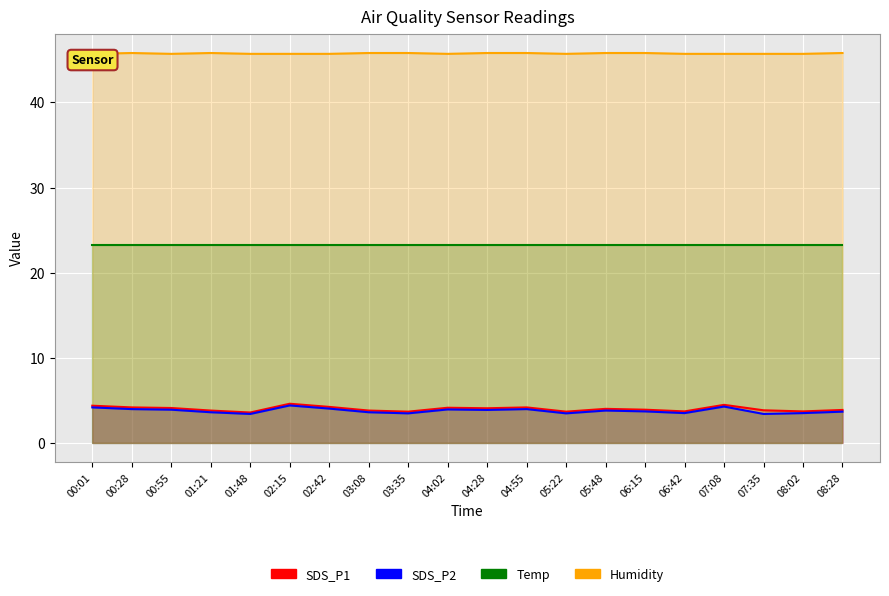

Reading left to right, what are all the values shown in this chart?

SDS_P1: 00:01=4.4	00:28=4.2	00:55=4.1	01:21=3.8	01:48=3.6	02:15=4.6	02:42=4.2	03:08=3.8	03:35=3.7	04:02=4.1	04:28=4.1	04:55=4.2	05:22=3.7	05:48=4.0	06:15=3.9	06:42=3.7	07:08=4.5	07:35=3.8	08:02=3.7	08:28=3.9
SDS_P2: 00:01=4.2	00:28=4.0	00:55=3.9	01:21=3.6	01:48=3.4	02:15=4.4	02:42=4.0	03:08=3.6	03:35=3.5	04:02=3.9	04:28=3.9	04:55=4.0	05:22=3.5	05:48=3.8	06:15=3.7	06:42=3.5	07:08=4.3	07:35=3.4	08:02=3.5	08:28=3.7
Temp: 00:01=23.3	00:28=23.3	00:55=23.3	01:21=23.3	01:48=23.3	02:15=23.3	02:42=23.3	03:08=23.3	03:35=23.3	04:02=23.3	04:28=23.3	04:55=23.3	05:22=23.3	05:48=23.3	06:15=23.3	06:42=23.3	07:08=23.3	07:35=23.3	08:02=23.3	08:28=23.3
Humidity: 00:01=45.7	00:28=45.8	00:55=45.7	01:21=45.8	01:48=45.7	02:15=45.7	02:42=45.7	03:08=45.8	03:35=45.8	04:02=45.7	04:28=45.8	04:55=45.8	05:22=45.7	05:48=45.8	06:15=45.8	06:42=45.7	07:08=45.7	07:35=45.7	08:02=45.7	08:28=45.8